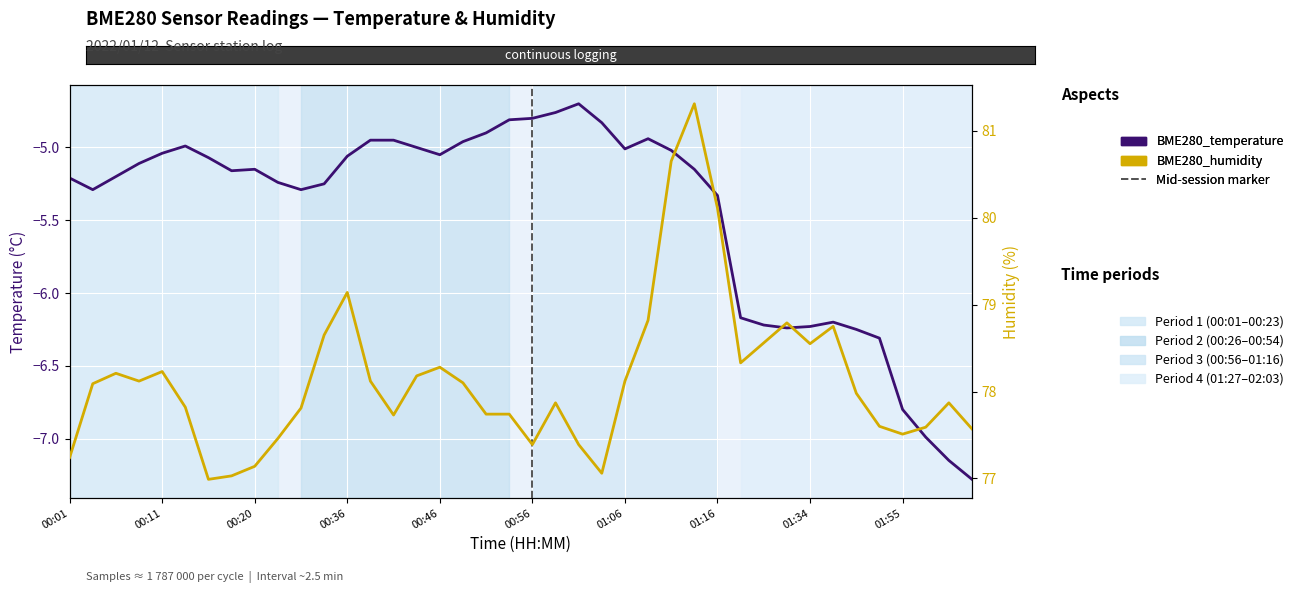

What is the difference between the second highest and minimum values in the BME280_temperature series?

2.5